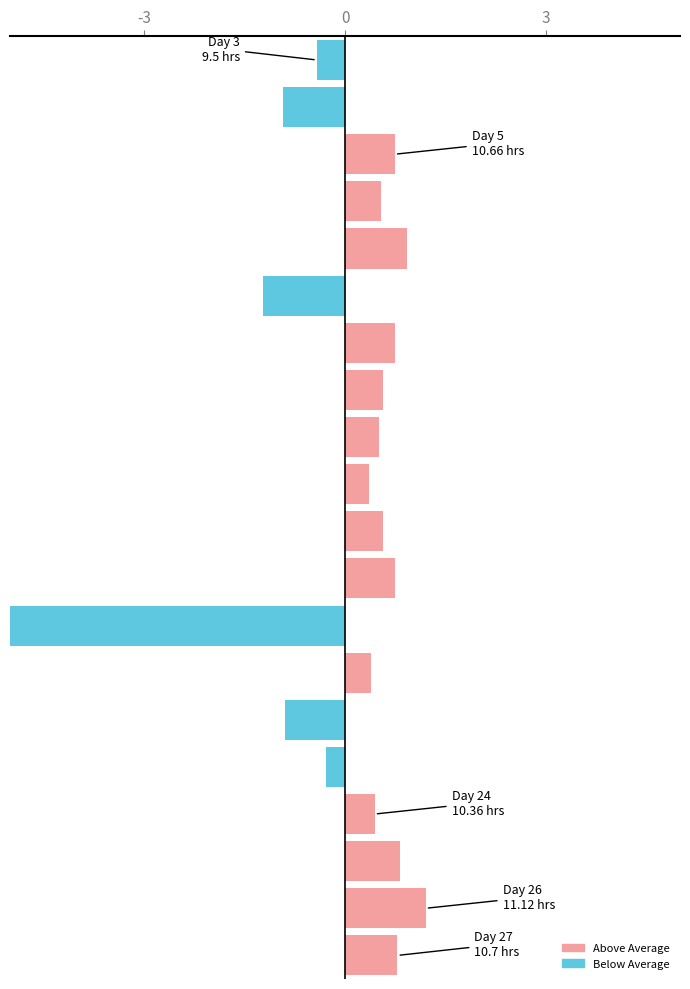

Reading left to right, extract all data points from this chart.

-0.4	-0.9	0.7	0.5	0.9	-1.2	0.8	0.6	0.5	0.4	0.6	0.7	-5.6	0.4	-0.9	-0.3	0.4	0.8	1.2	0.8